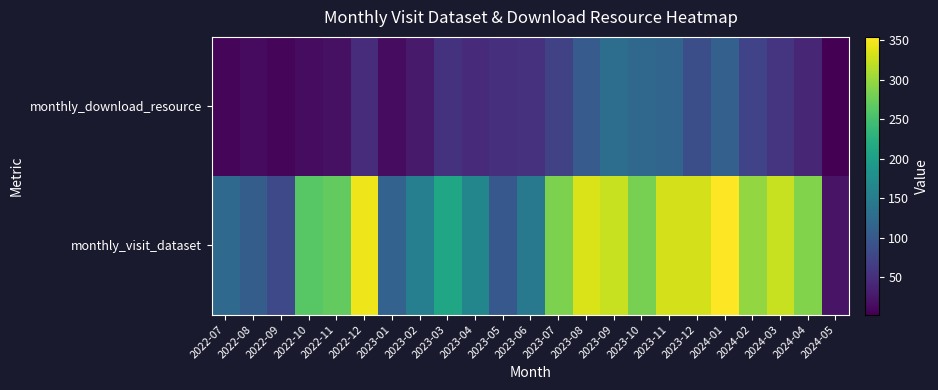

Reading left to right, what are all the values shown in this chart?

monthly_visit_dataset: 2022-07=123	2022-08=106	2022-09=81	2022-10=263	2022-11=270	2022-12=345	2023-01=113	2023-02=154	2023-03=210	2023-04=164	2023-05=100	2023-06=145	2023-07=285	2023-08=334	2023-09=325	2023-10=282	2023-11=331	2023-12=331	2024-01=354	2024-02=297	2024-03=324	2024-04=288	2024-05=22
monthly_download_resource: 2022-07=8	2022-08=13	2022-09=8	2022-10=15	2022-11=19	2022-12=47	2023-01=14	2023-02=28	2023-03=54	2023-04=46	2023-05=50	2023-06=53	2023-07=72	2023-08=104	2023-09=130	2023-10=120	2023-11=117	2023-12=87	2024-01=111	2024-02=73	2024-03=57	2024-04=41	2024-05=3